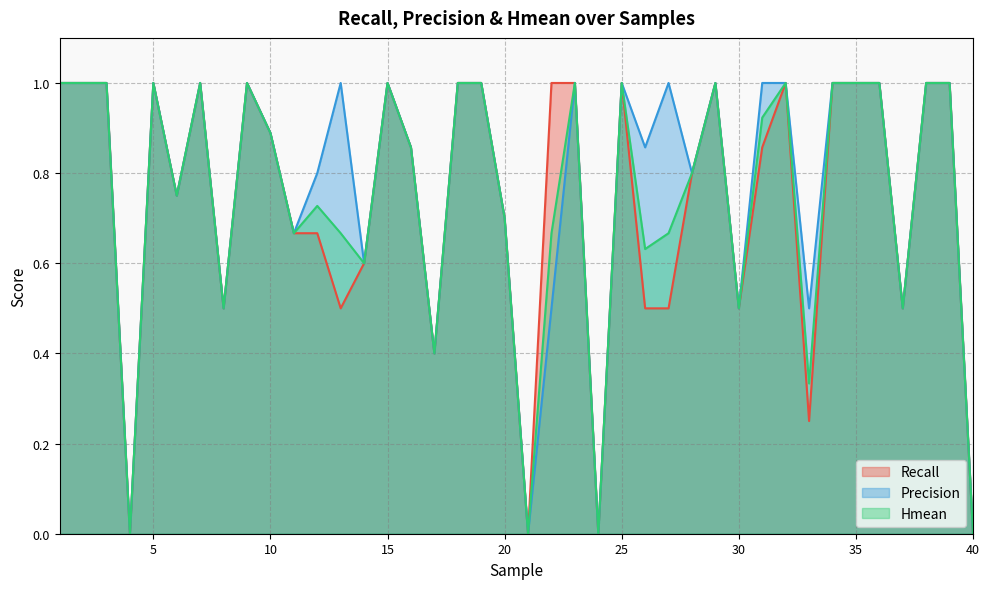

At which label is Precision closest to 0?

4